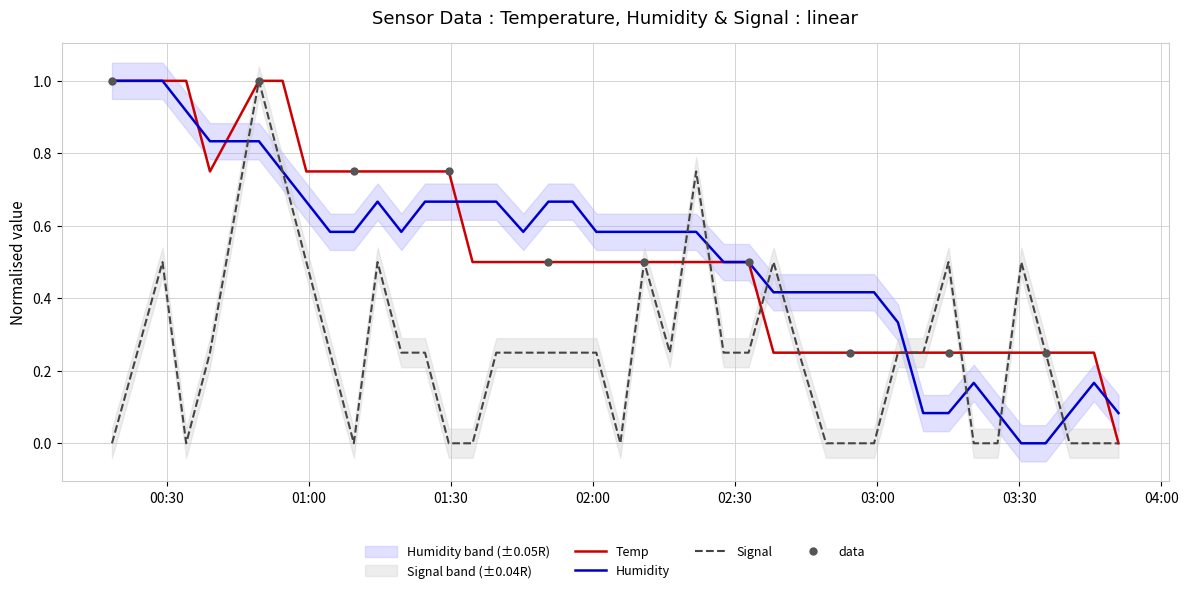

At how many categories does at least one series exceed 0?

40